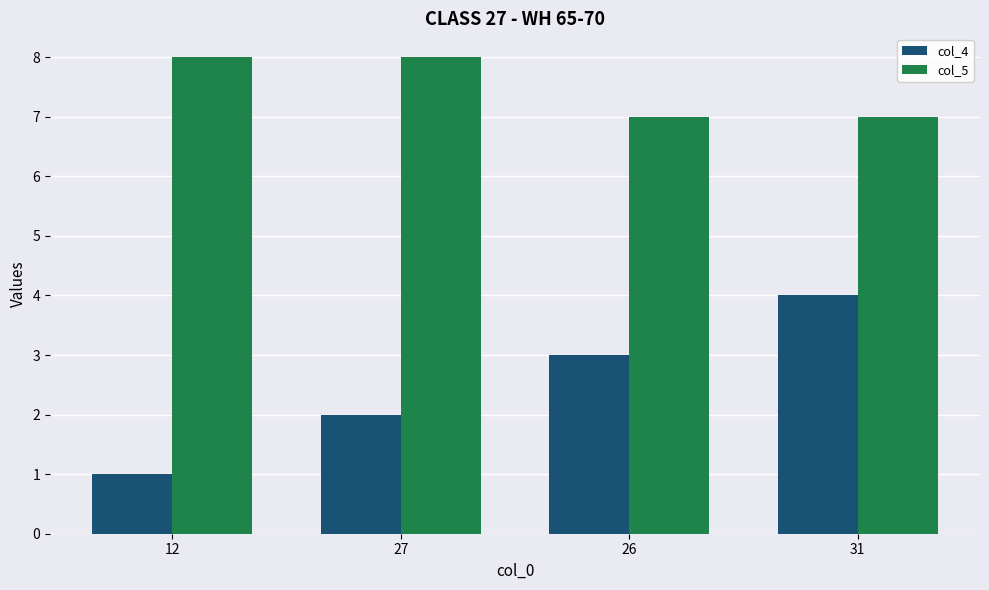

Reading left to right, extract all data points from this chart.

col_4: 12=1	27=2	26=3	31=4
col_5: 12=8	27=8	26=7	31=7